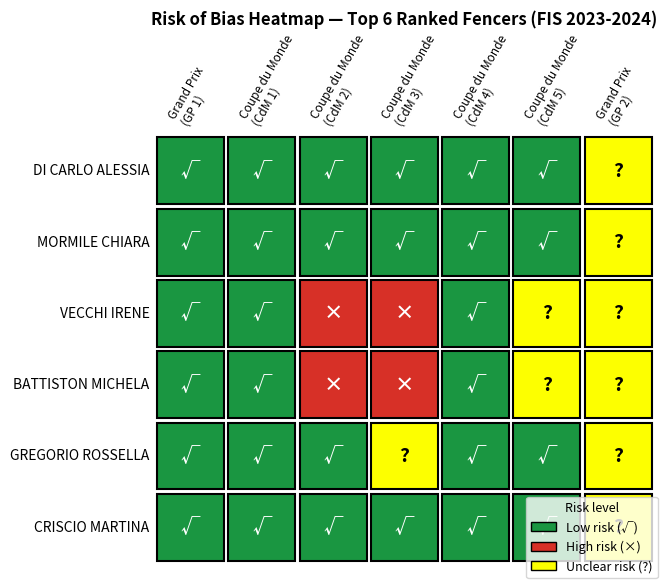

At which category is the sum across all series the highest?

6